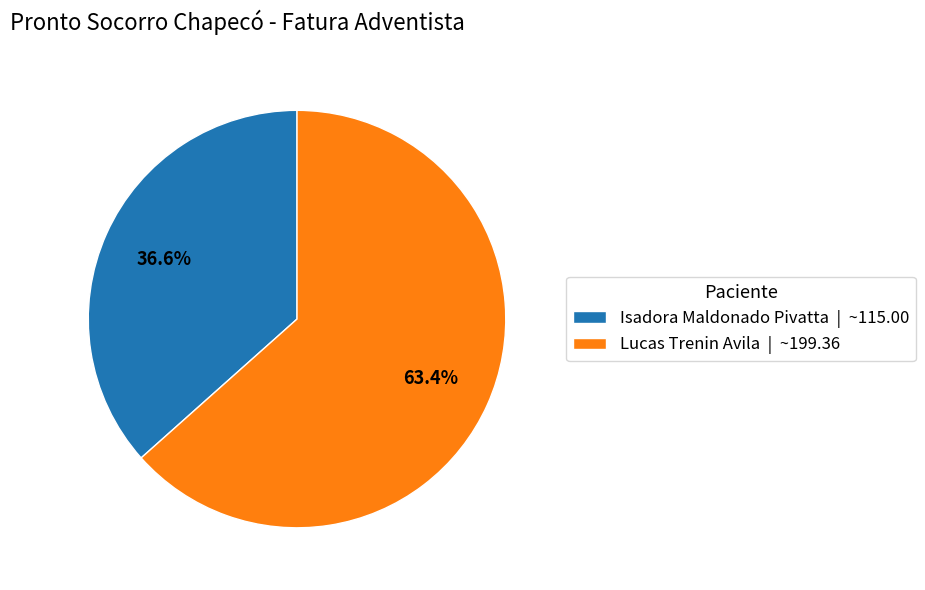

Approximately how many times larger is the value at Isadora Maldonado Pivatta | ~115.00 compared to Lucas Trenin Avila | ~199.36?

0.6